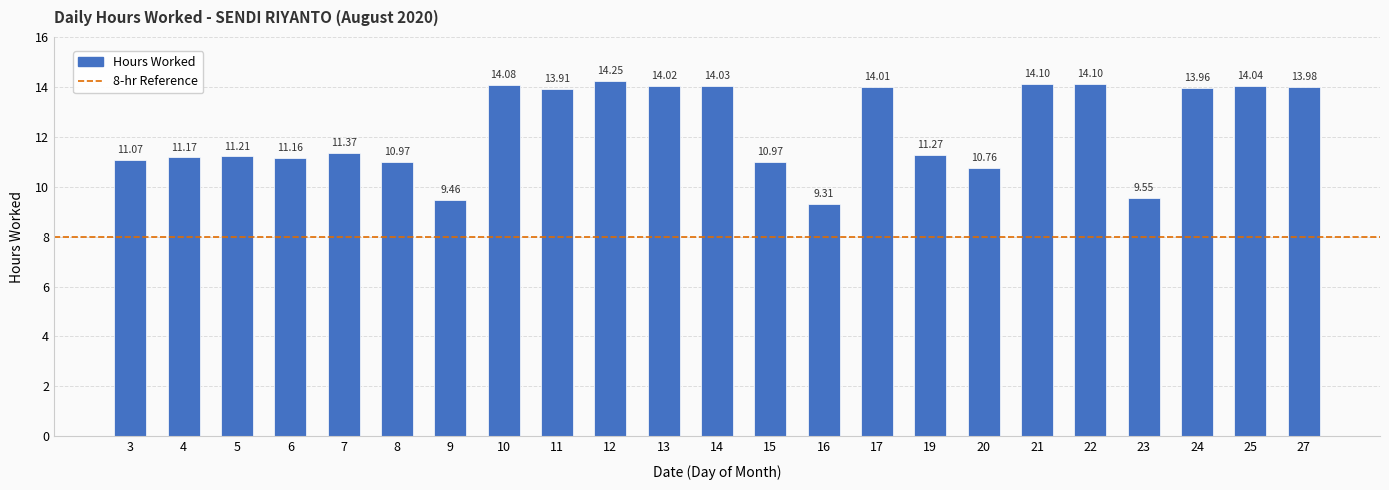

Between 8 and 17, which is larger?

17